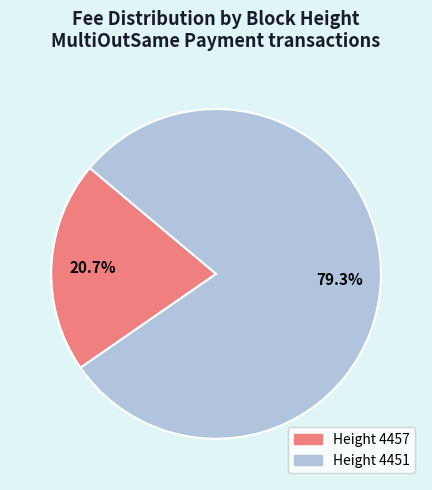

Is there any slice that represents more than half of the pie?

Yes